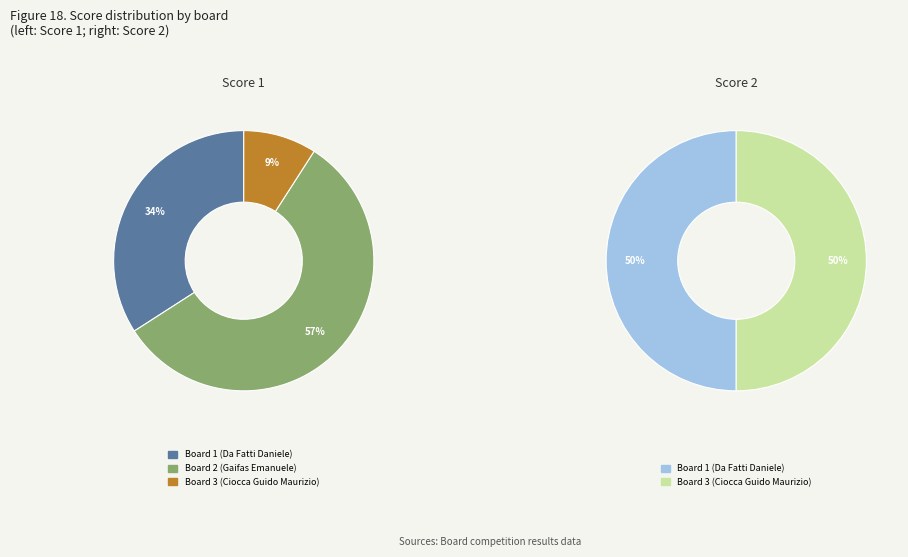

To the nearest percent, what portion does Board 3 (Ciocca Guido Maurizio) represent?

9%